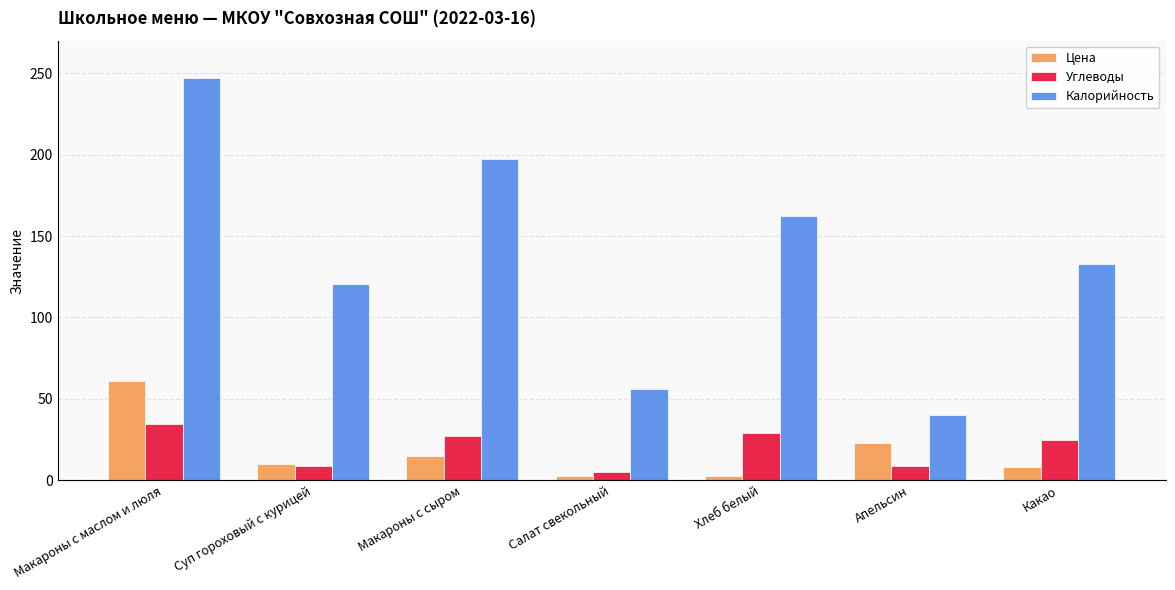

How many groups of bars are there?

7